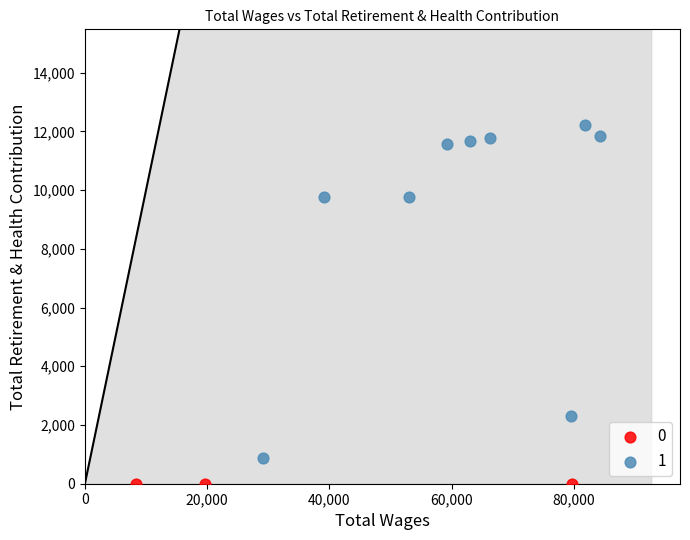

What are all the series names shown in the legend?

0, 1